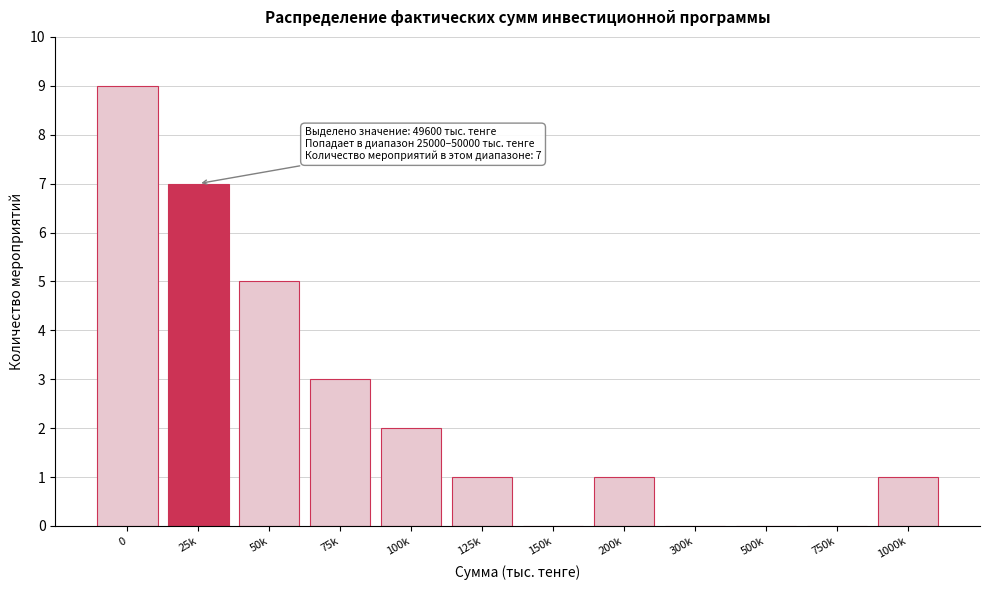

Reading left to right, extract all data points from this chart.

0=9	25k=7	50k=5	75k=3	100k=2	125k=1	150k=0	200k=1	300k=0	500k=0	750k=0	1000k=1